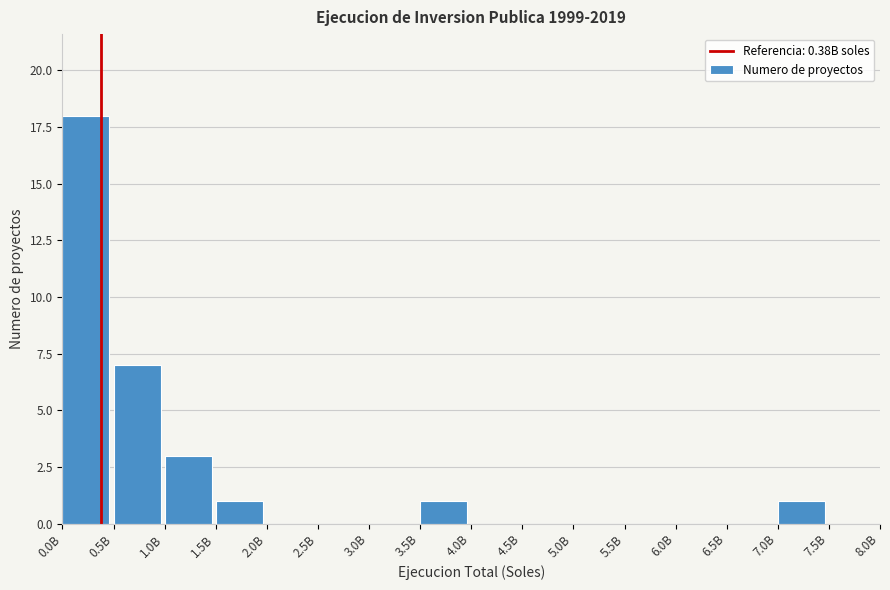

Reading left to right, list all the values displayed in this chart.

0.0B=18	0.5B=7	1.0B=3	1.5B=1	2.0B=0	2.5B=0	3.0B=0	3.5B=1	4.0B=0	4.5B=0	5.0B=0	5.5B=0	6.0B=0	6.5B=0	7.0B=1	7.5B=0